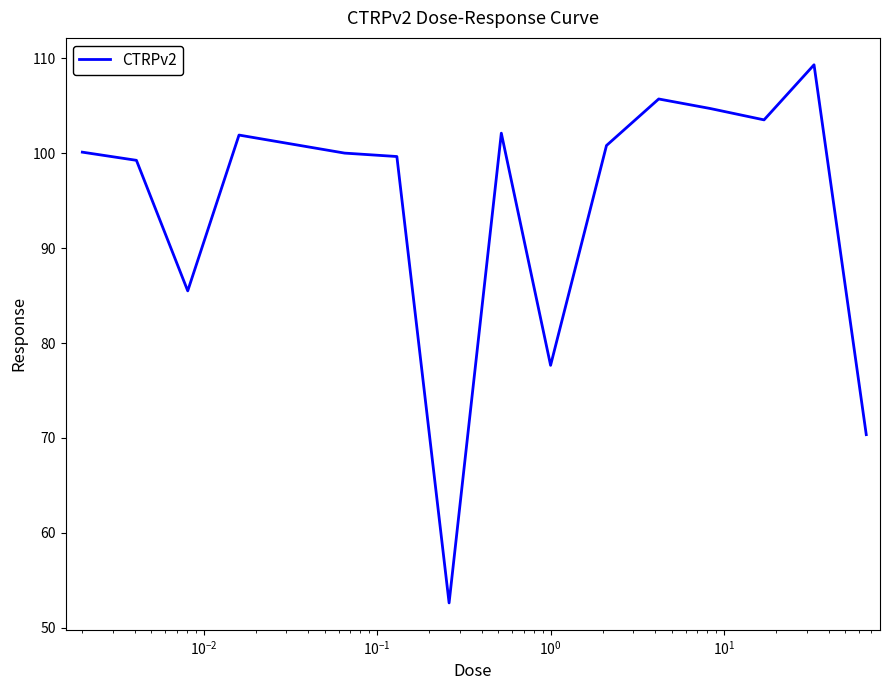

What is the difference between the maximum and minimum values?

56.7